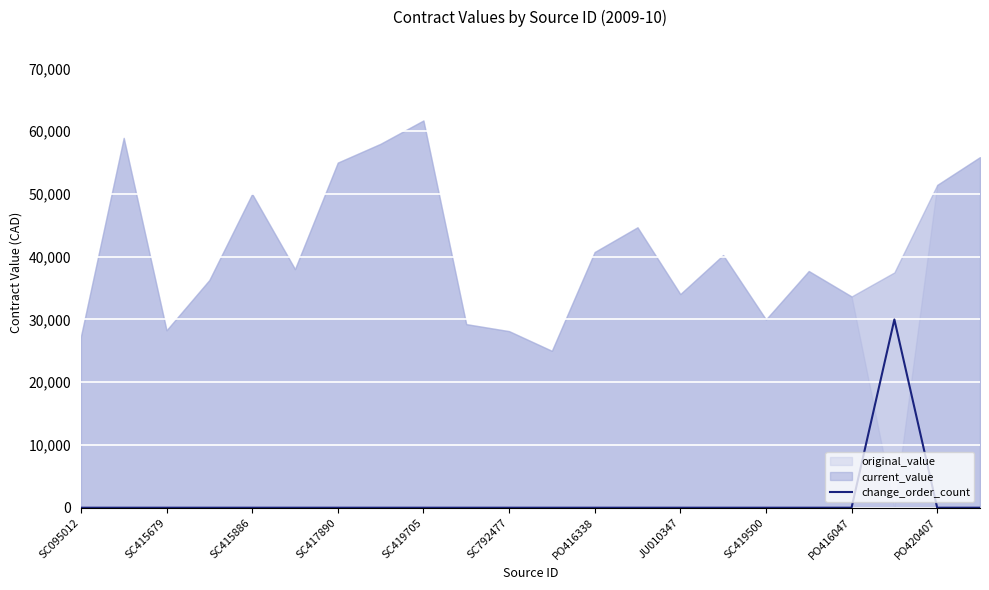

Count the number of categories in the chart.

22